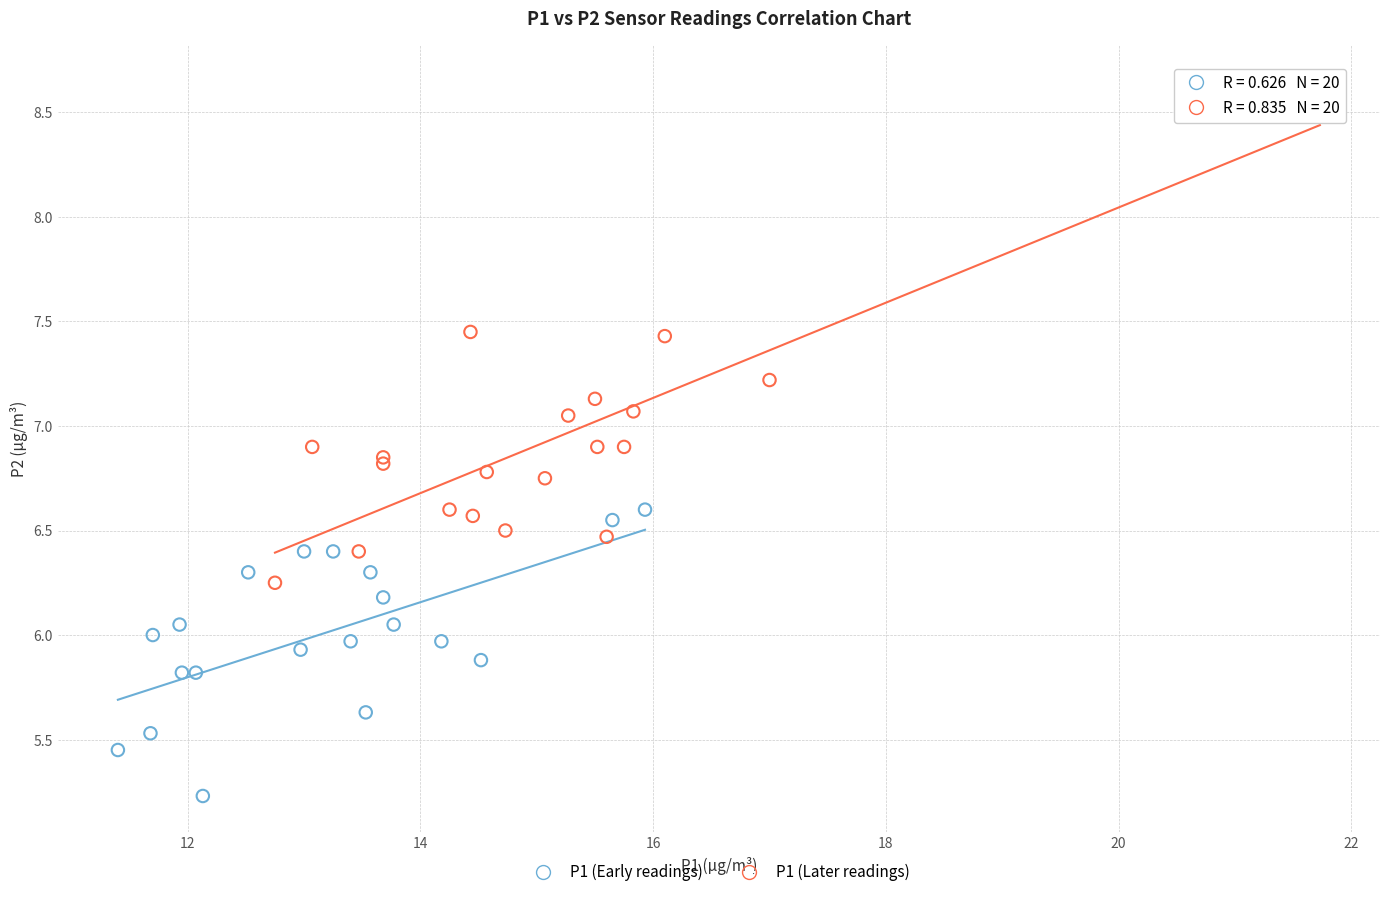

Which series reaches the maximum Y coordinate?

P1 (Later readings)